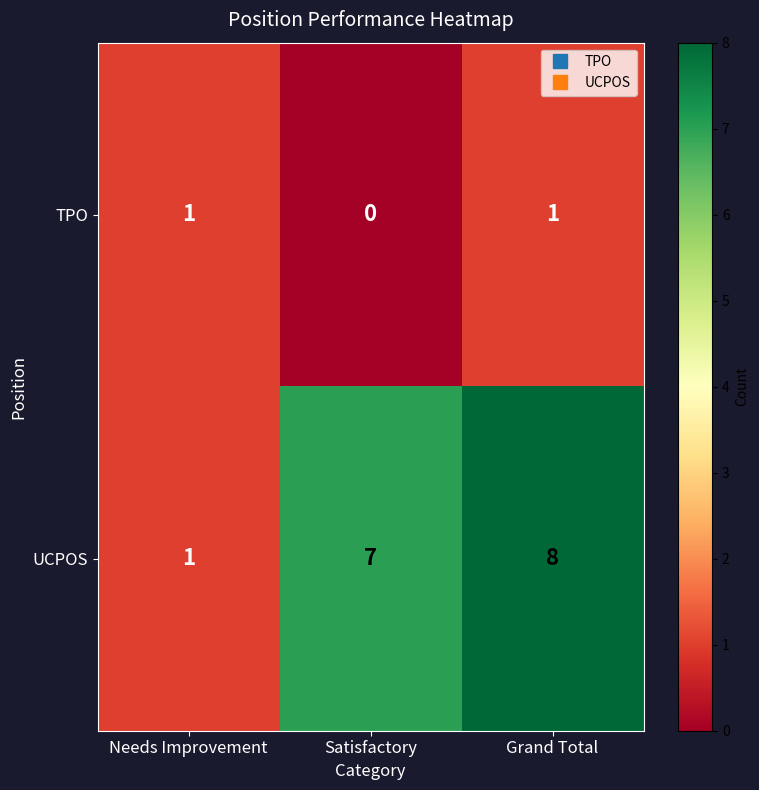

Where is UCPOS nearest to the value 4?

Needs Improvement